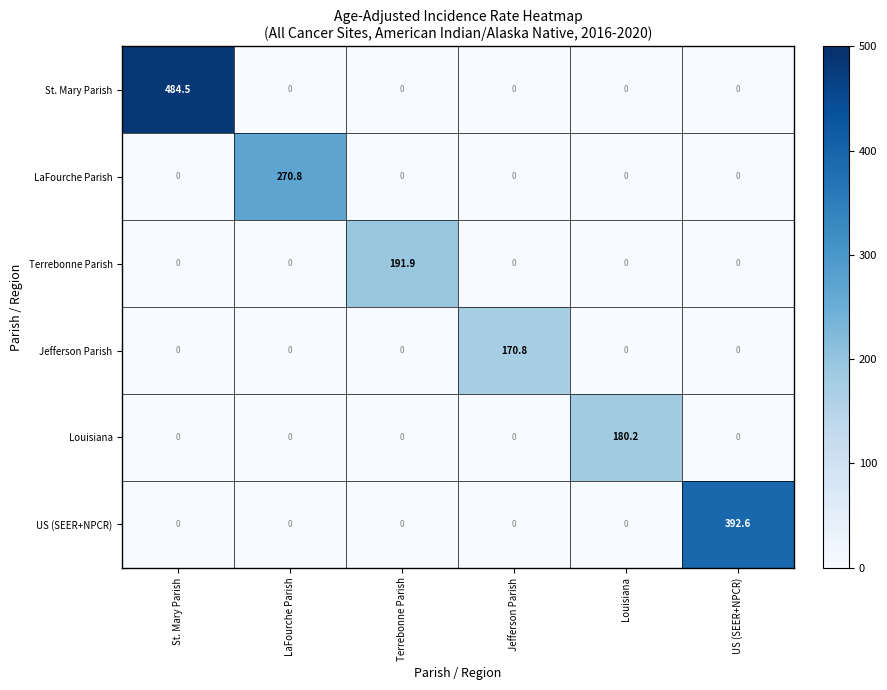

What is the difference between the maximum and minimum values in the Jefferson Parish series?

170.8